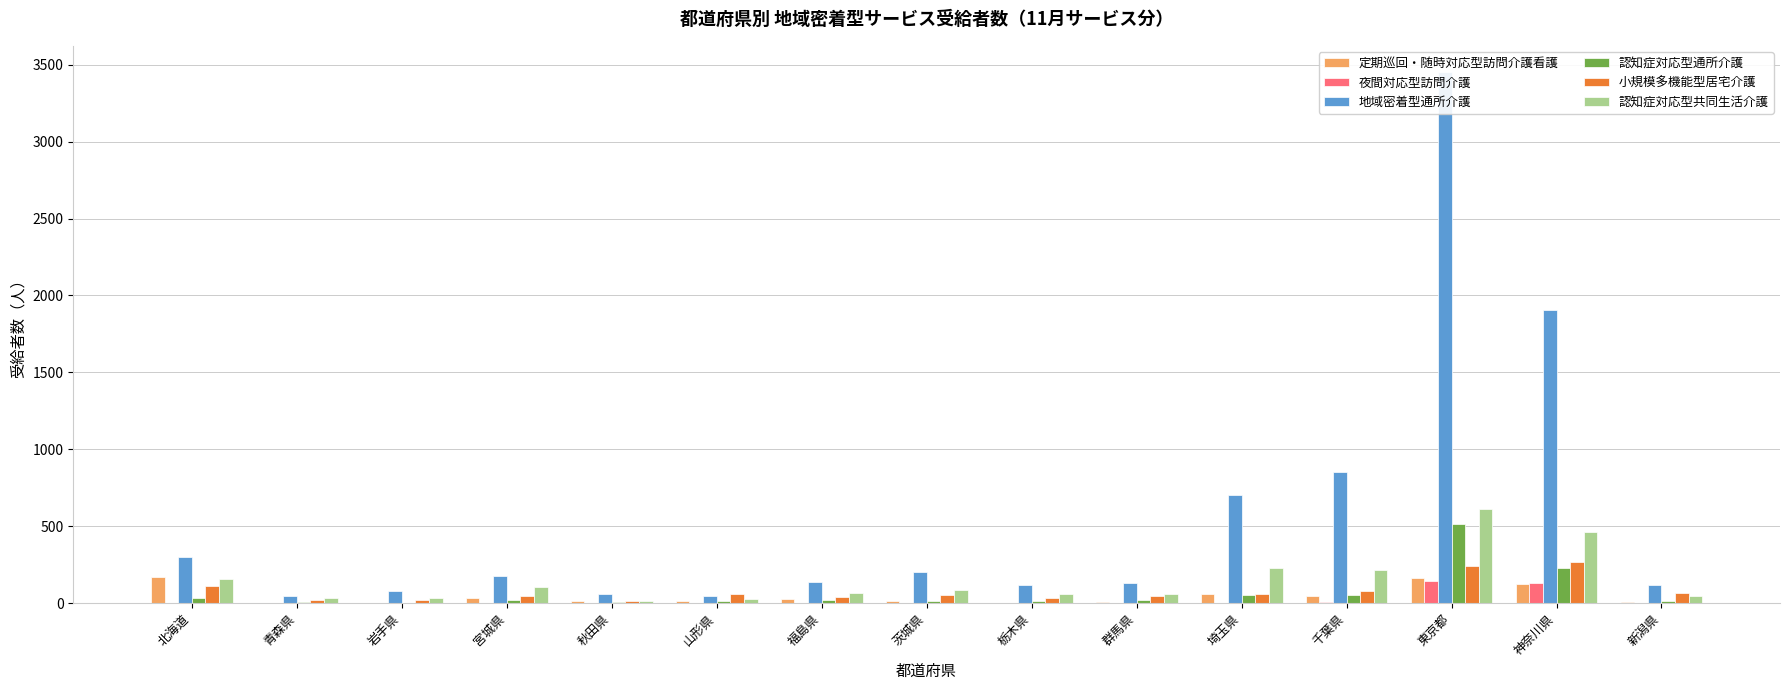

Rank the series at 福島県 from highest to lowest value.

地域密着型通所介護, 認知症対応型共同生活介護, 小規模多機能型居宅介護, 定期巡回・随時対応型訪問介護看護, 認知症対応型通所介護, 夜間対応型訪問介護